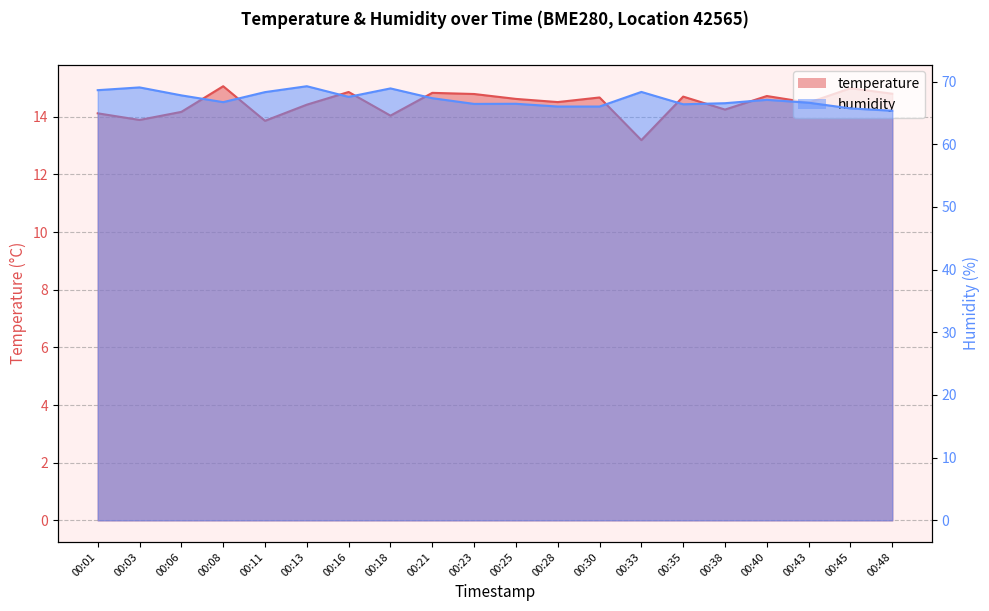

At how many categories does at least one series exceed 27?

20